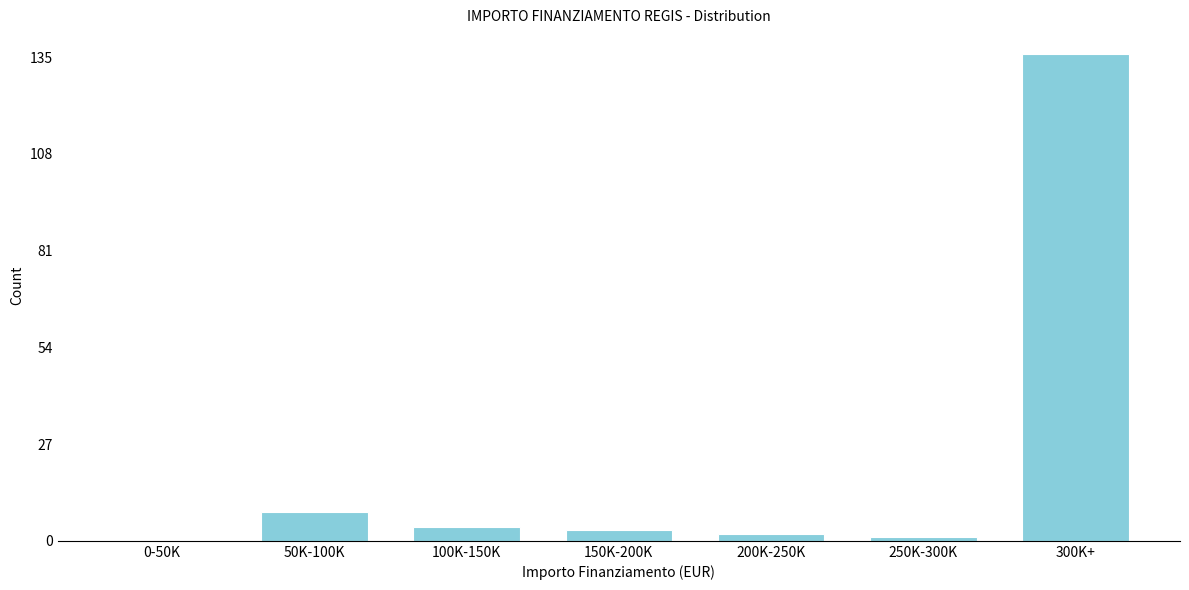

Reading left to right, what are all the values shown in this chart?

0-50K=0	50K-100K=8	100K-150K=4	150K-200K=3	200K-250K=2	250K-300K=1	300K+=136